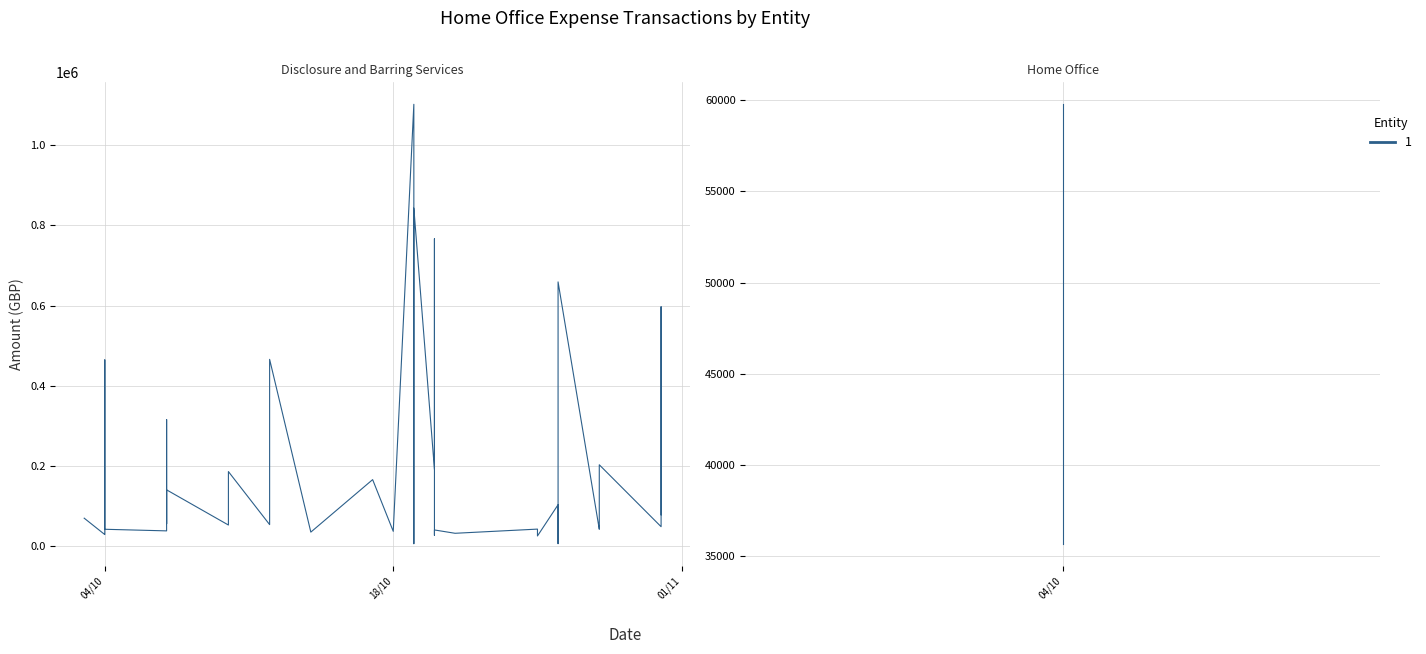

What is the greatest value displayed?

1101988.7